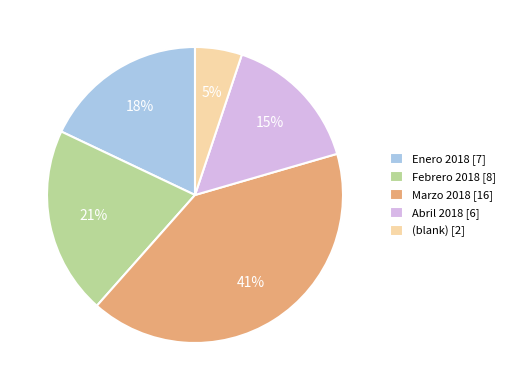

What percentage is the Febrero 2018 slice, to the nearest percent?

21%